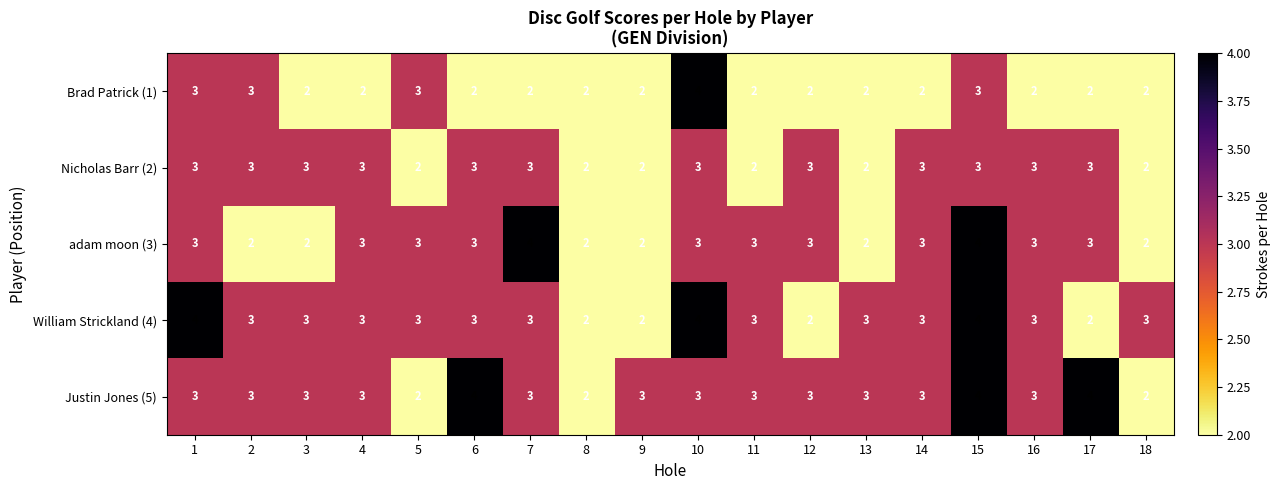

What is the sum of the William Strickland (4) values at 14 and 9?

5